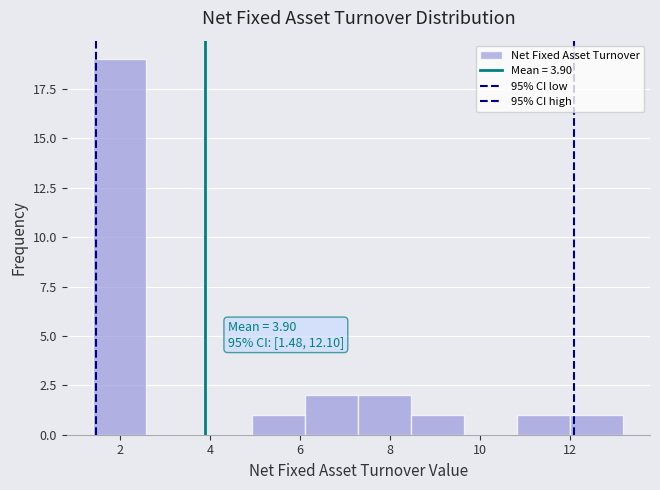

Which range on the x-axis has the tallest bar?

1.4 to 2.6